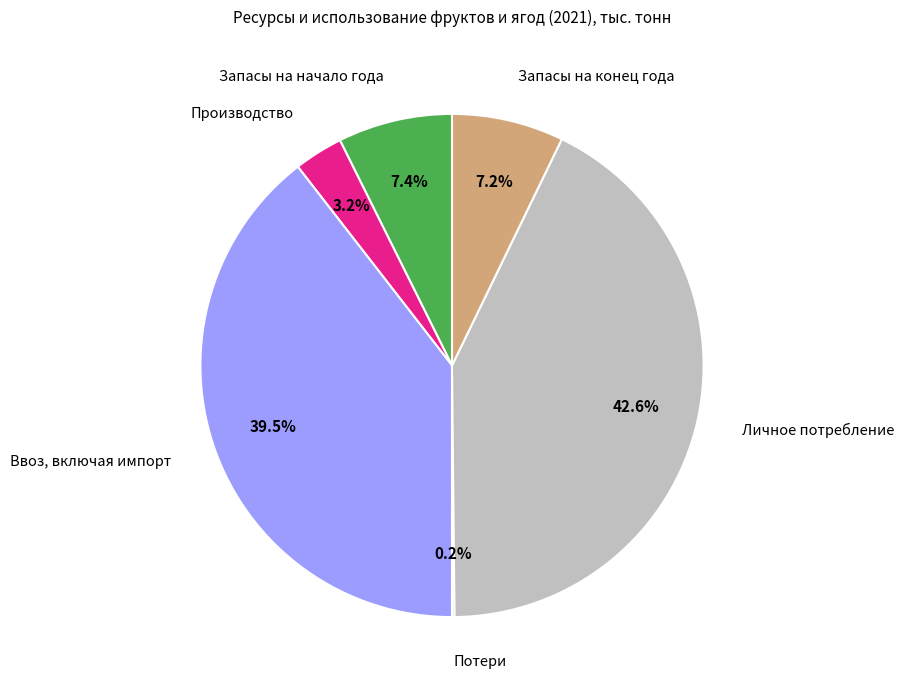

Is there any slice that represents more than half of the pie?

No